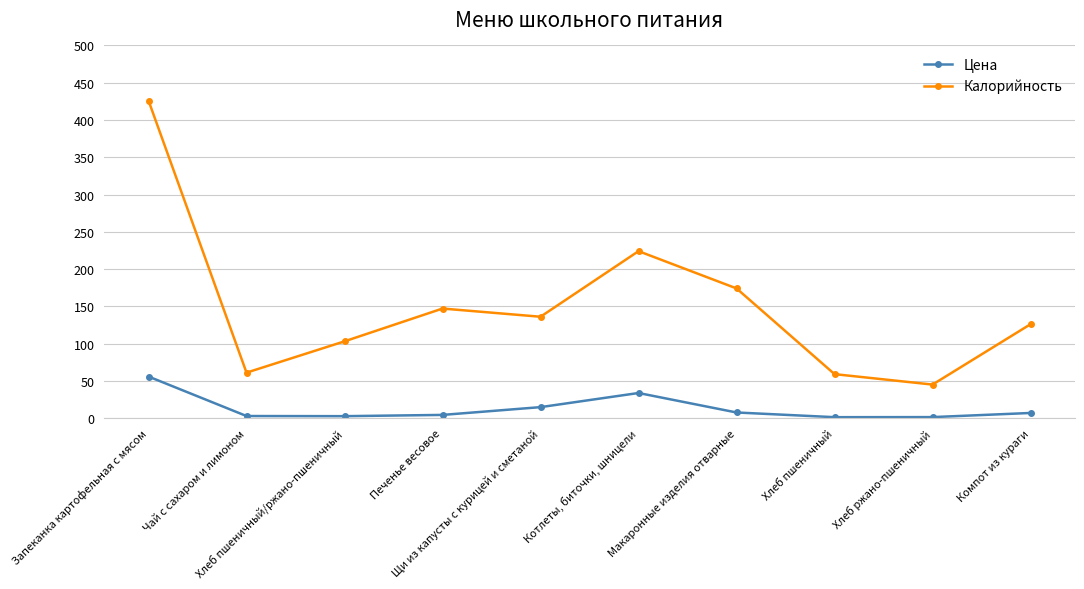

How many data points does each series have?

10